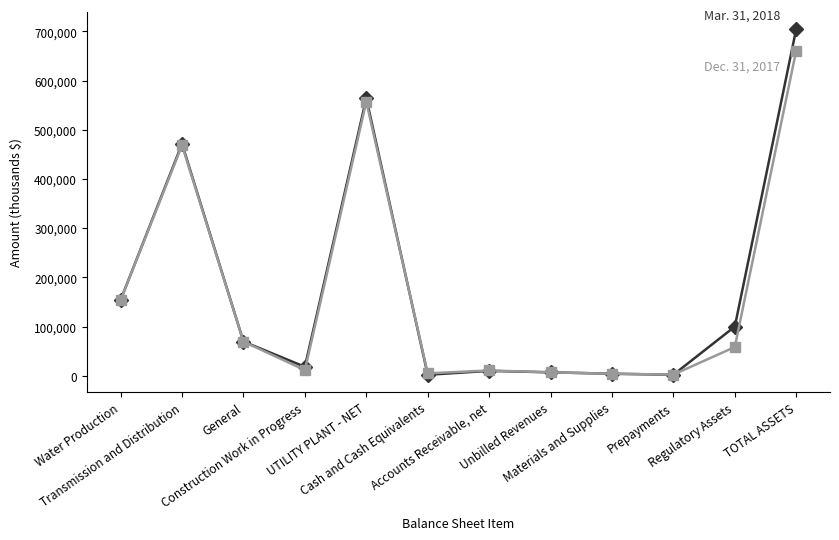

How many series are shown in this chart?

2